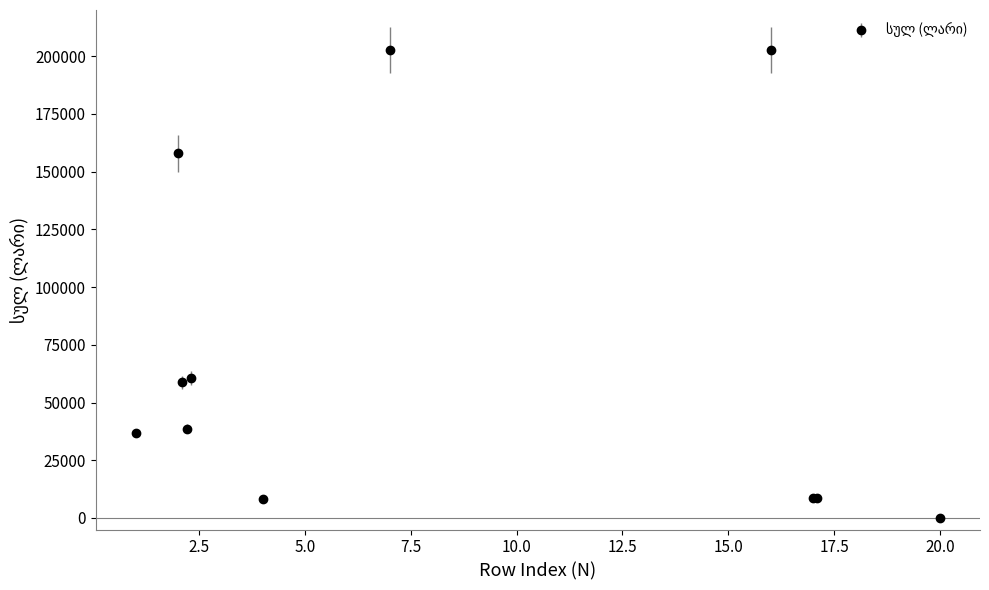

What is the greatest value displayed?

202769.3